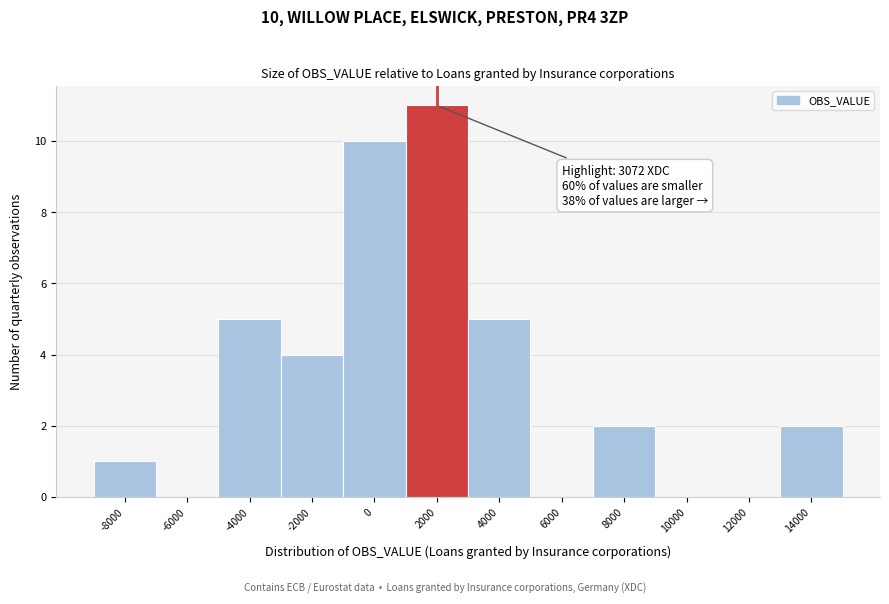

Reading left to right, list all the values displayed in this chart.

-8000=1	-6000=0	-4000=5	-2000=4	0=10	2000=11	4000=5	6000=0	8000=2	10000=0	12000=0	14000=2